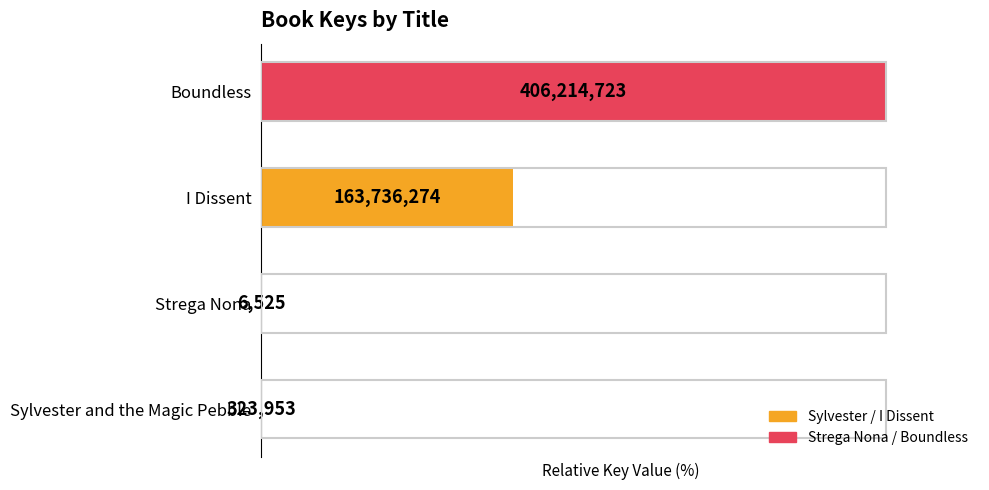

Are the bars horizontal?

Yes